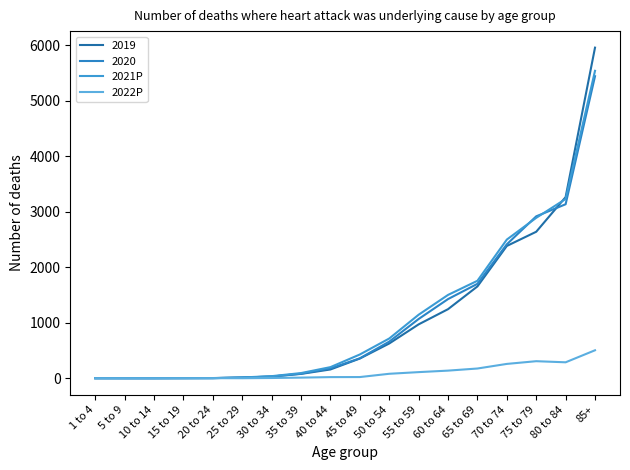

True or false: 2022P has a value of 307 at 75 to 79.

True